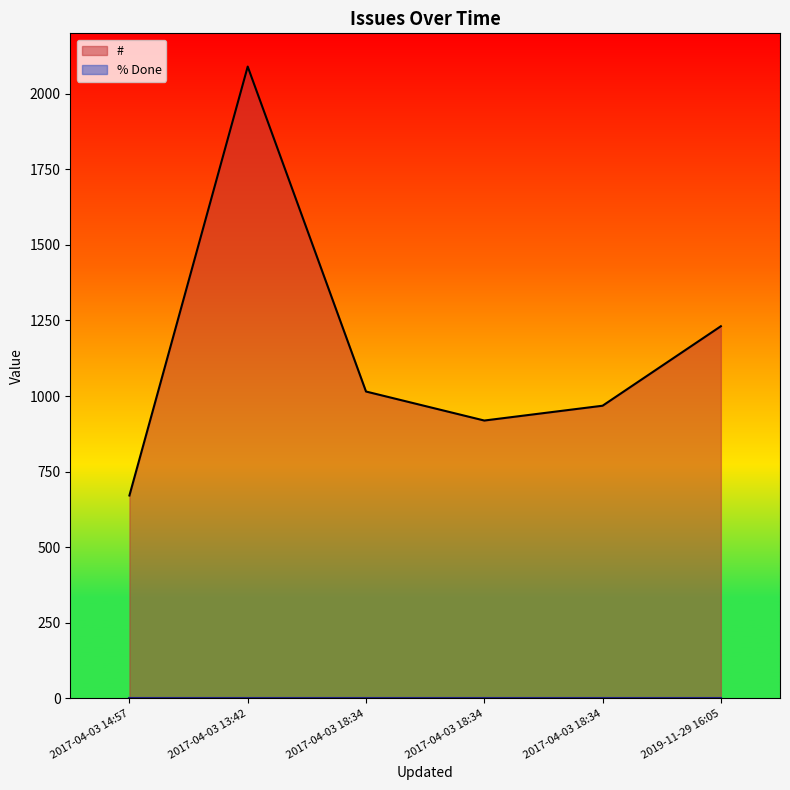

At which category is the sum across all series the highest?

2017-04-03 13:42